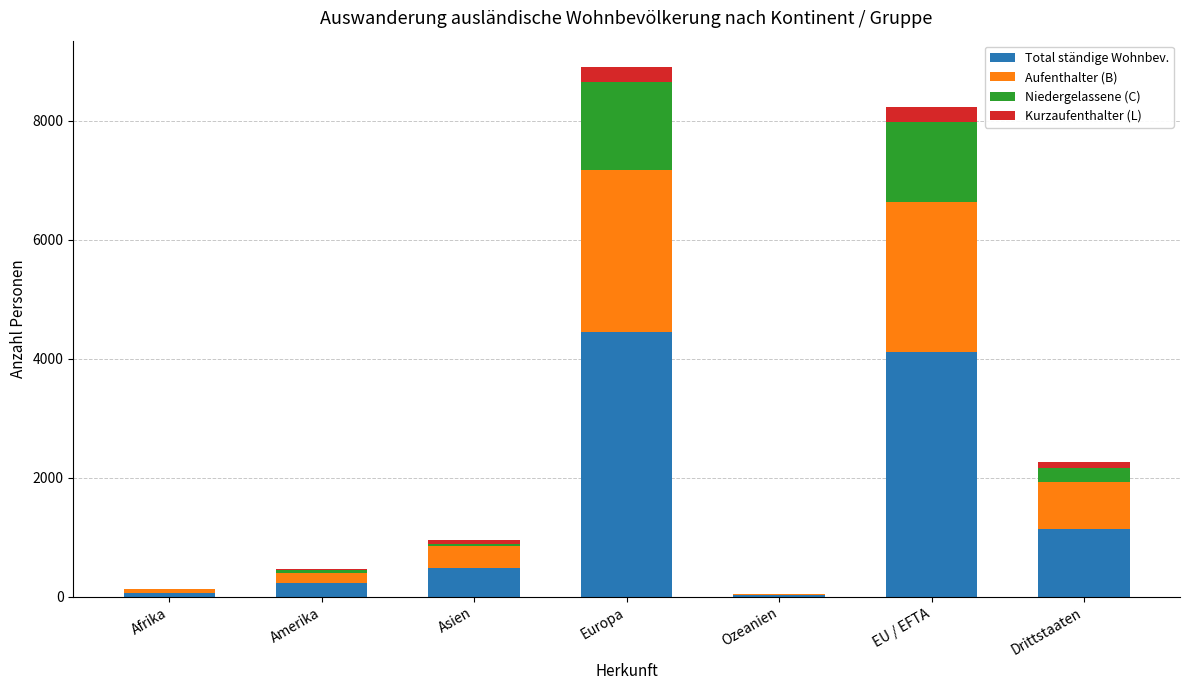

What is the total value across all series at EU / EFTA?

8230